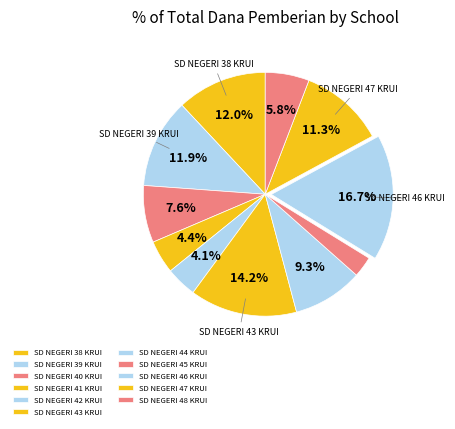

How many slices are in this pie chart?

11